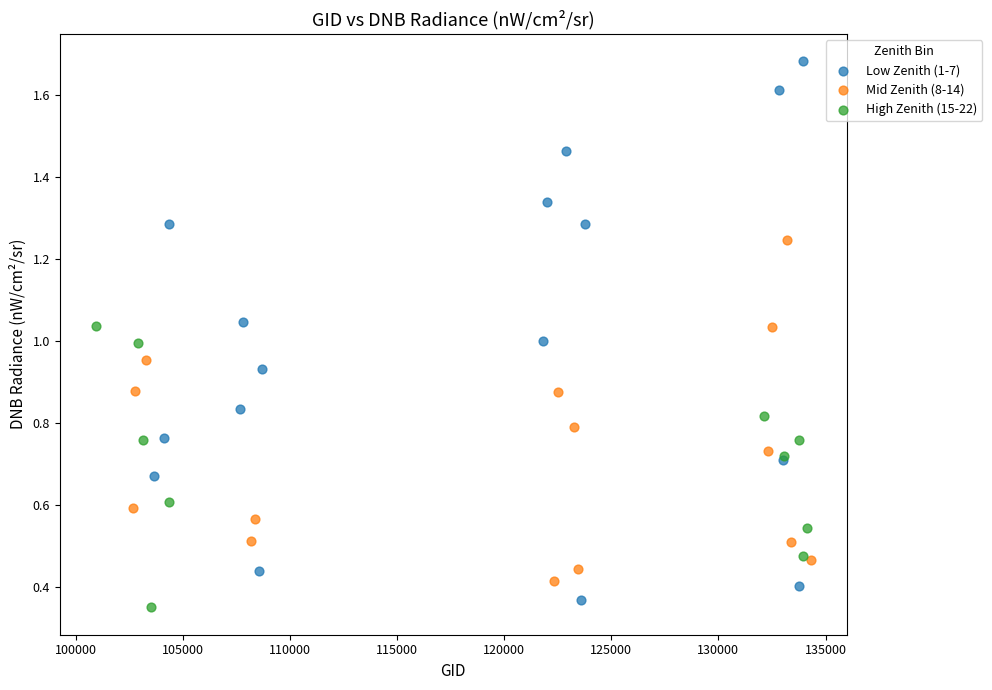

Which series reaches the maximum Y coordinate?

Low Zenith (1-7)